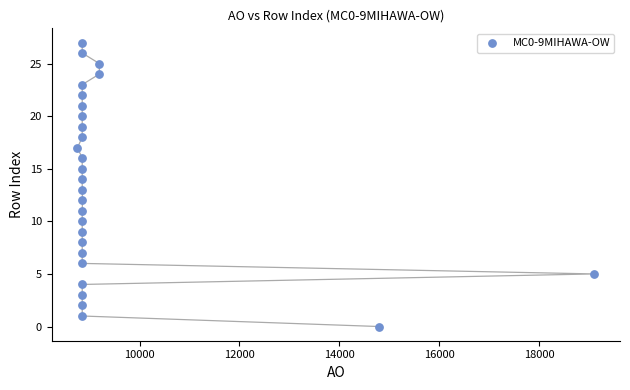

What is the range of X values (max minus min)?

10349